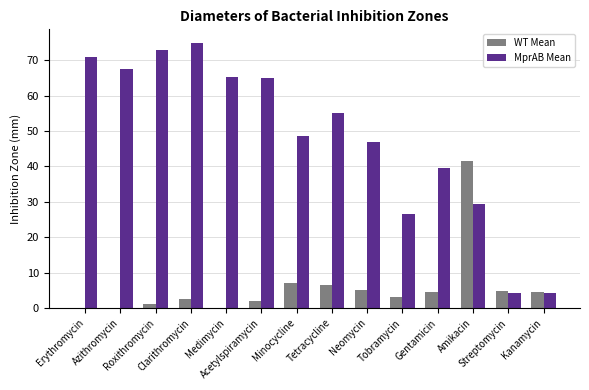

How many data points does each series have?

14